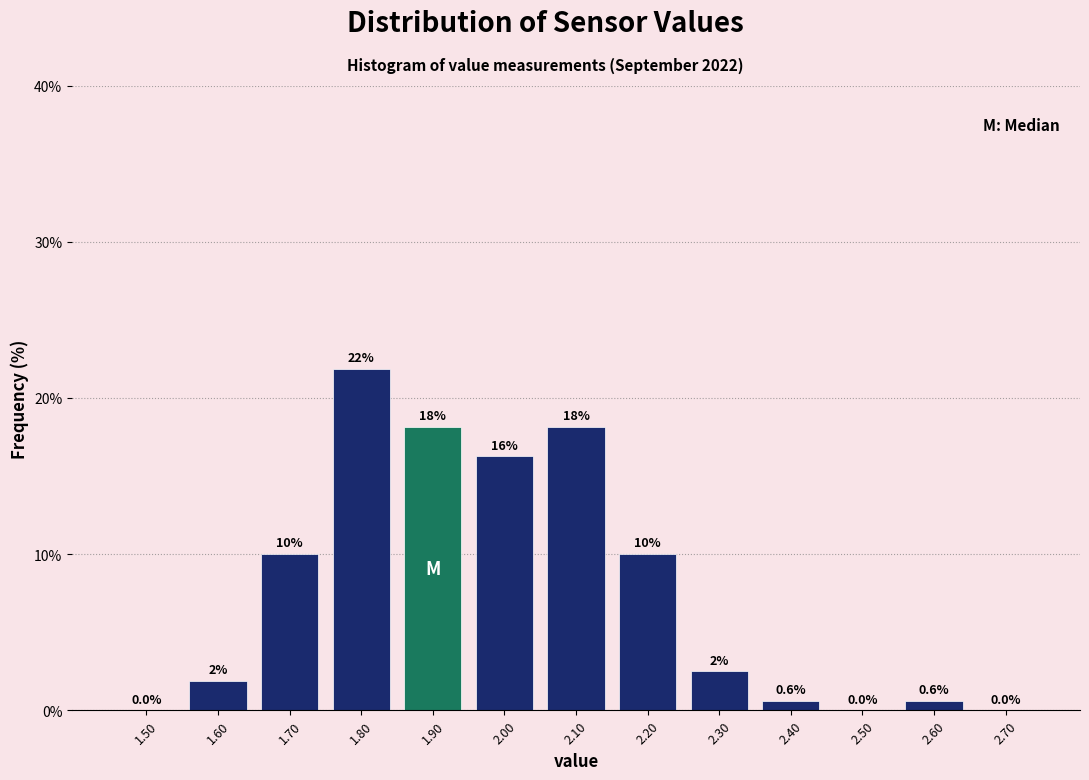

Over which range of the x-axis is the bar tallest?

1.75 to 1.85